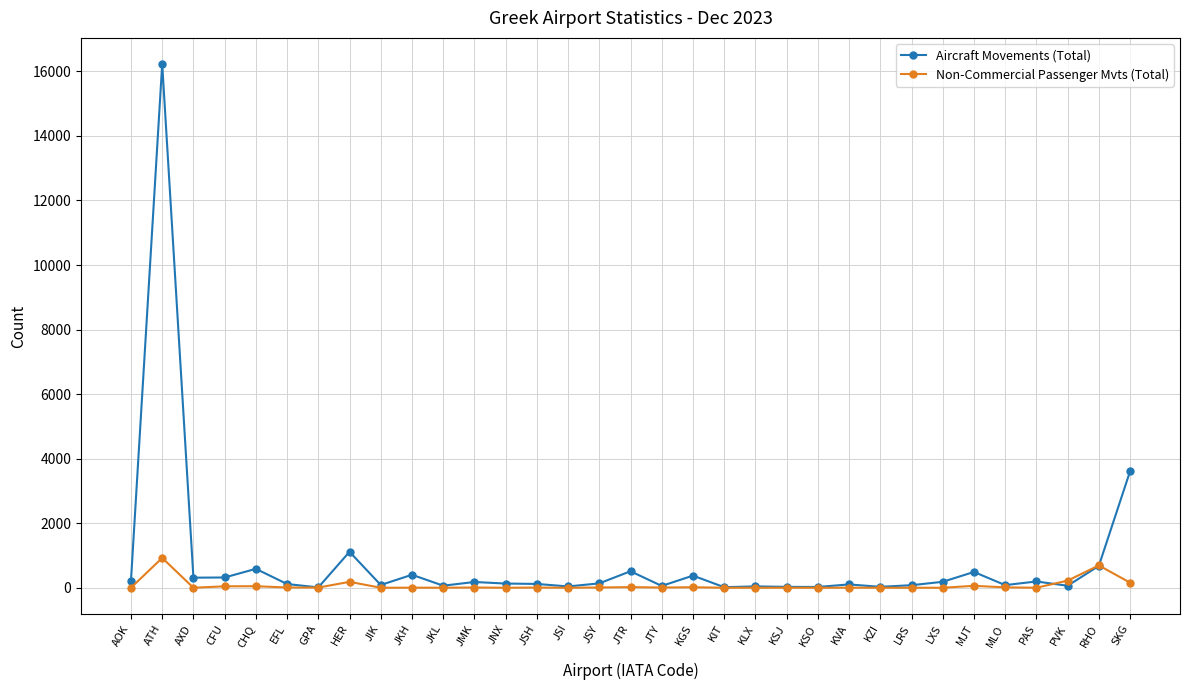

Is the value of Aircraft Movements (Total) at KGS greater than the value of Non-Commercial Passenger Mvts (Total) at KVA?

Yes